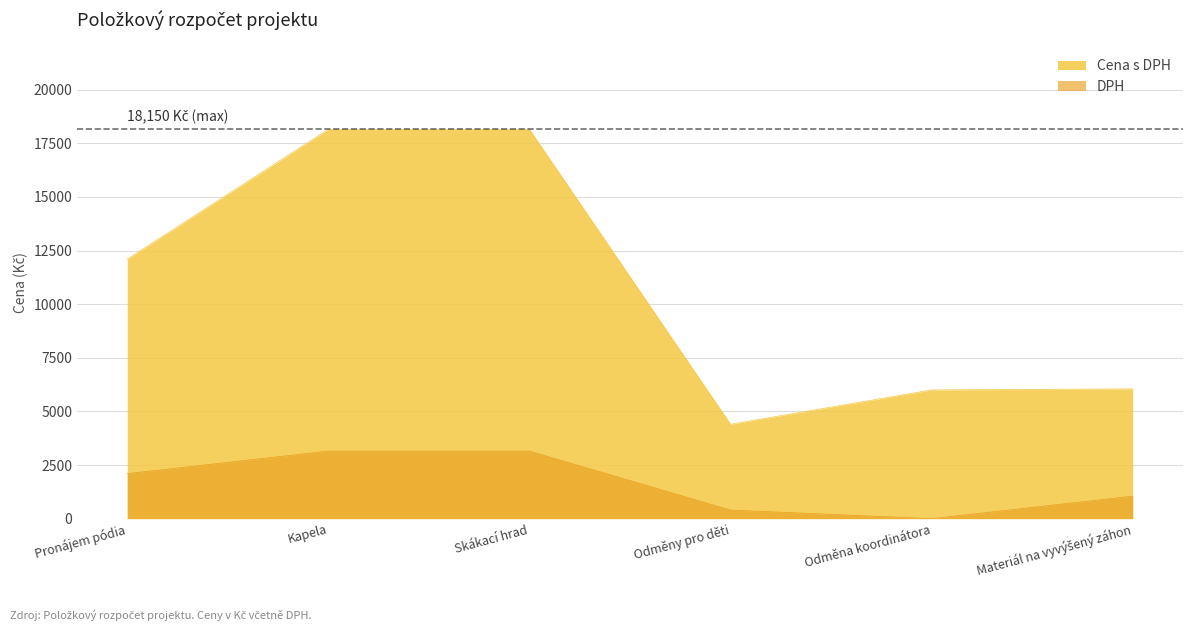

What is the label of the 2nd point from the left?

Kapela